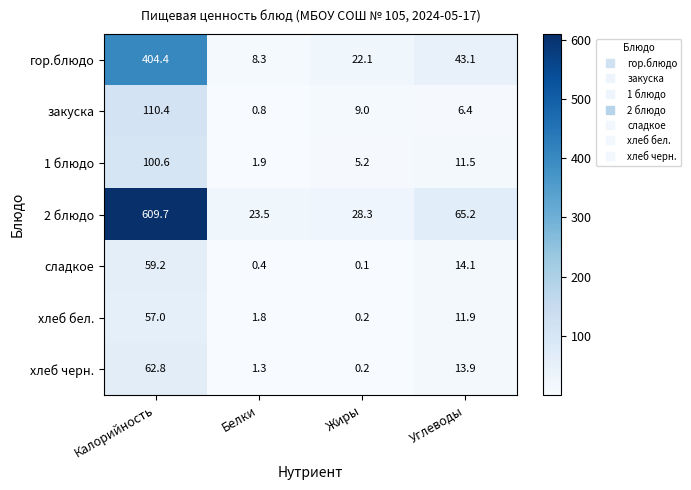

At which label does закуска first exceed 9?

Калорийность